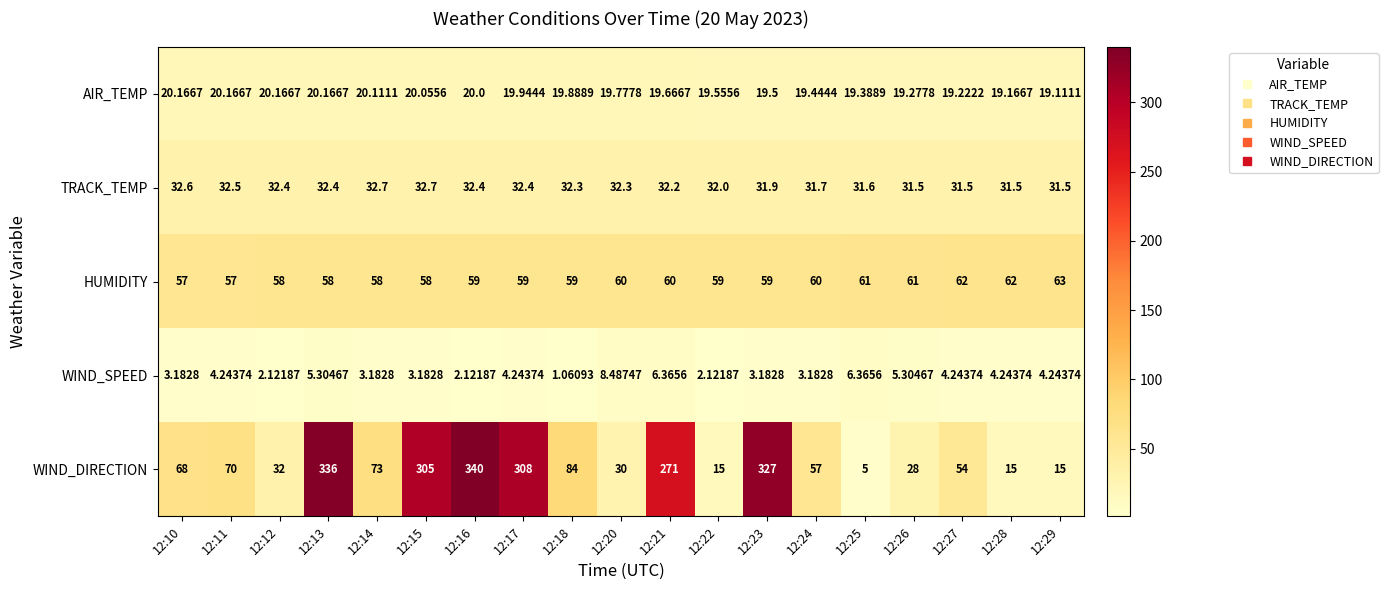

Which series has the largest total across all categories?

WIND_DIRECTION